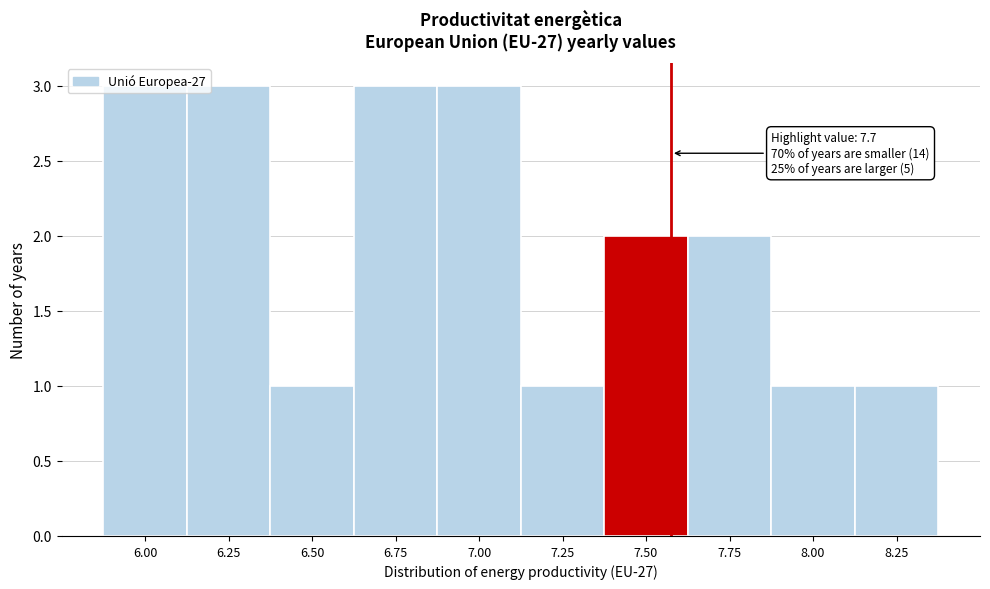

What is the sum of all values?

20